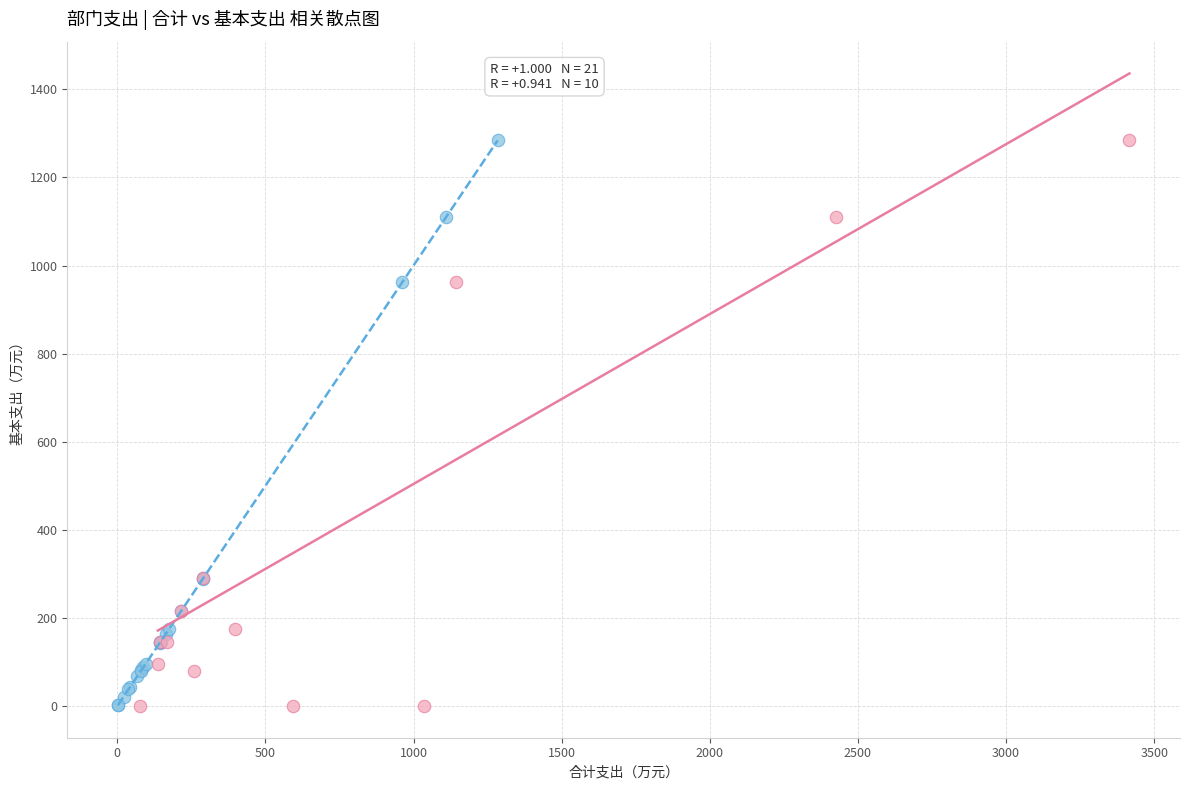

What are all the series names shown in the legend?

社会保障/卫生/住房类, 灾害防治及应急管理类